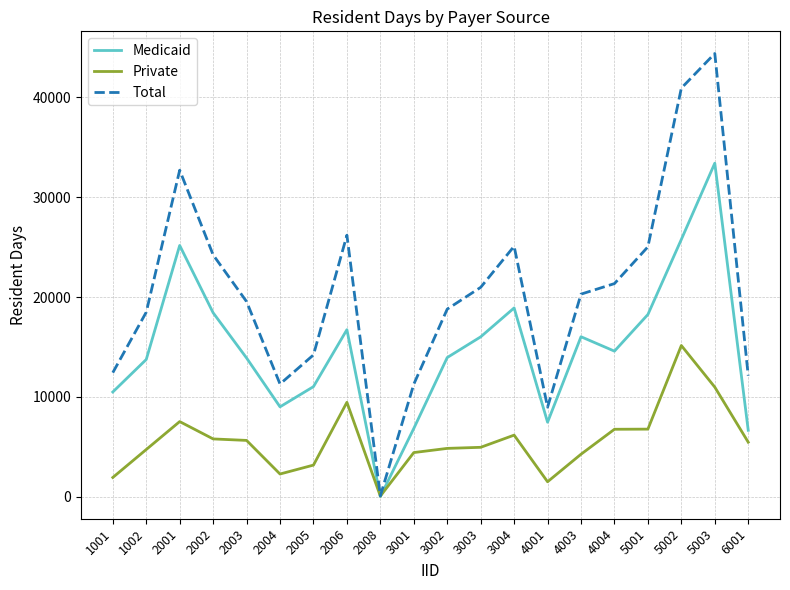

What are all the series names shown in the legend?

Medicaid, Private, Total